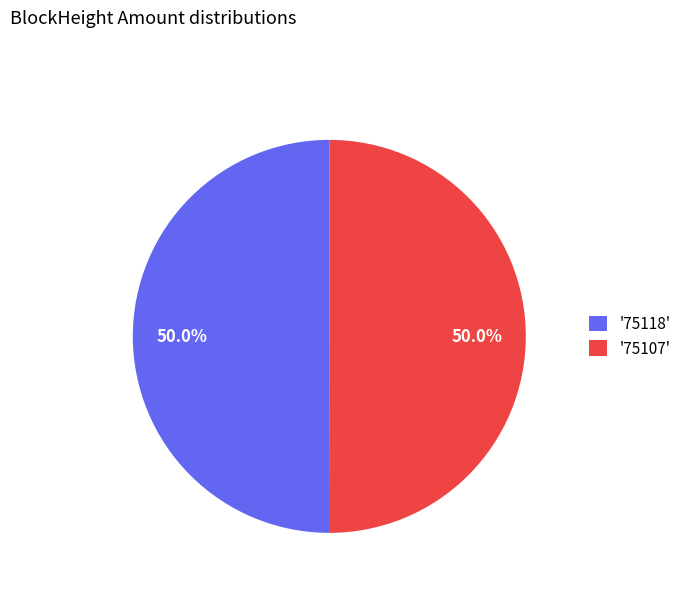

Approximately how many times larger is the value at '75118' compared to '75107'?

1.0